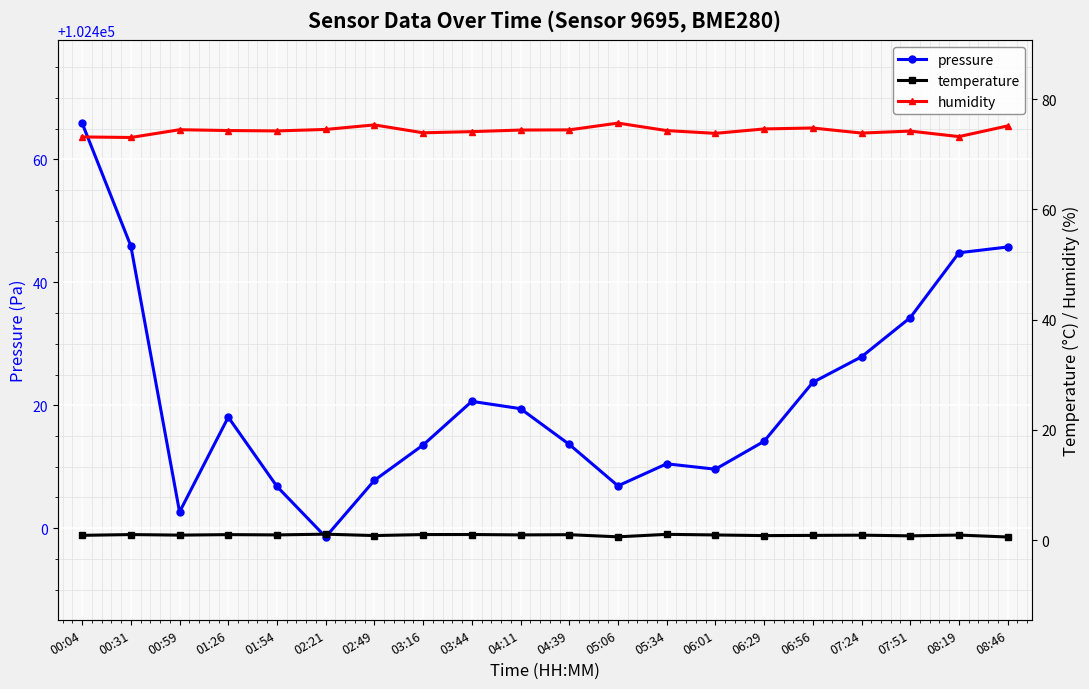

True or false: pressure has more than 2 interior local peaks.

True